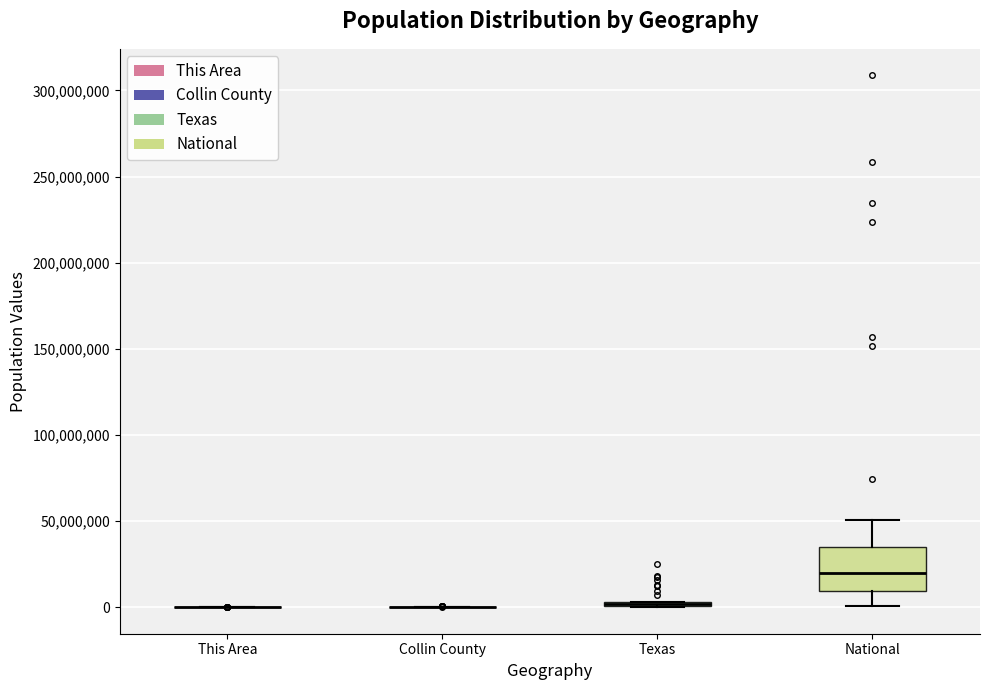

Which box is the tallest, from its lower edge to its upper edge?

National